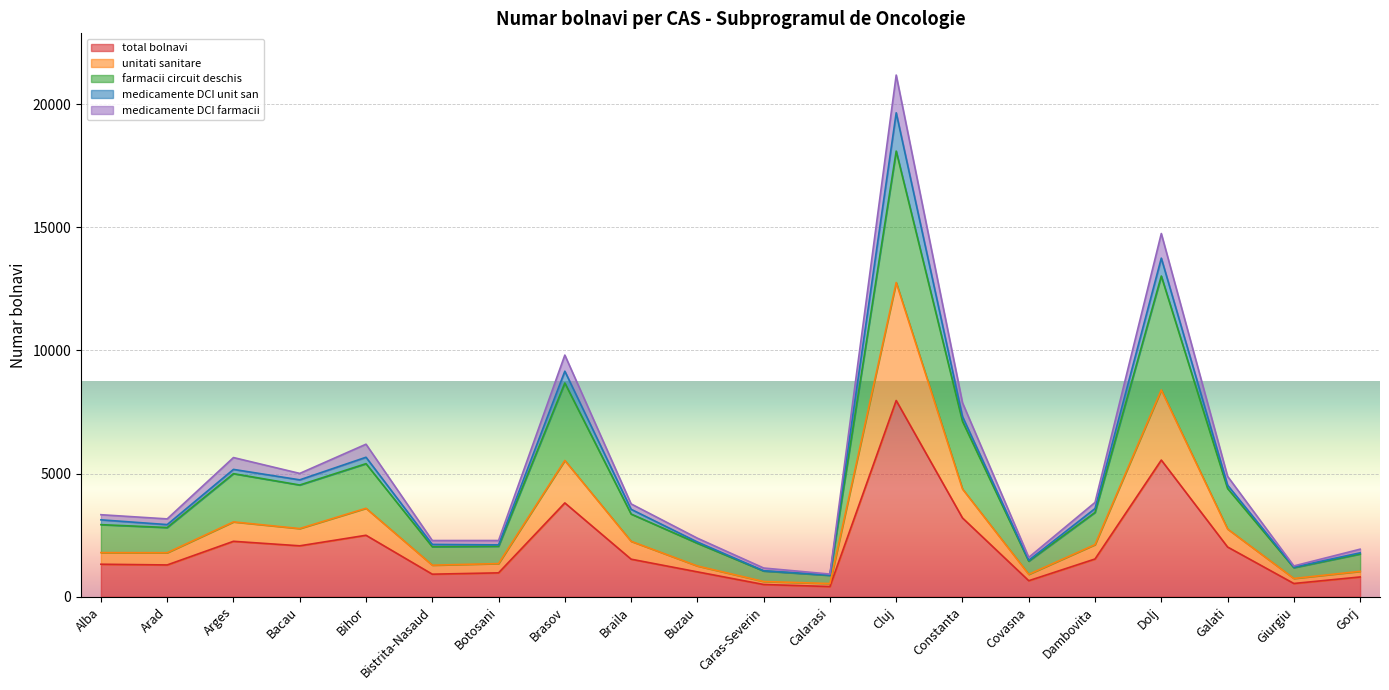

What is the label of the 4th point from the left?

Bacau